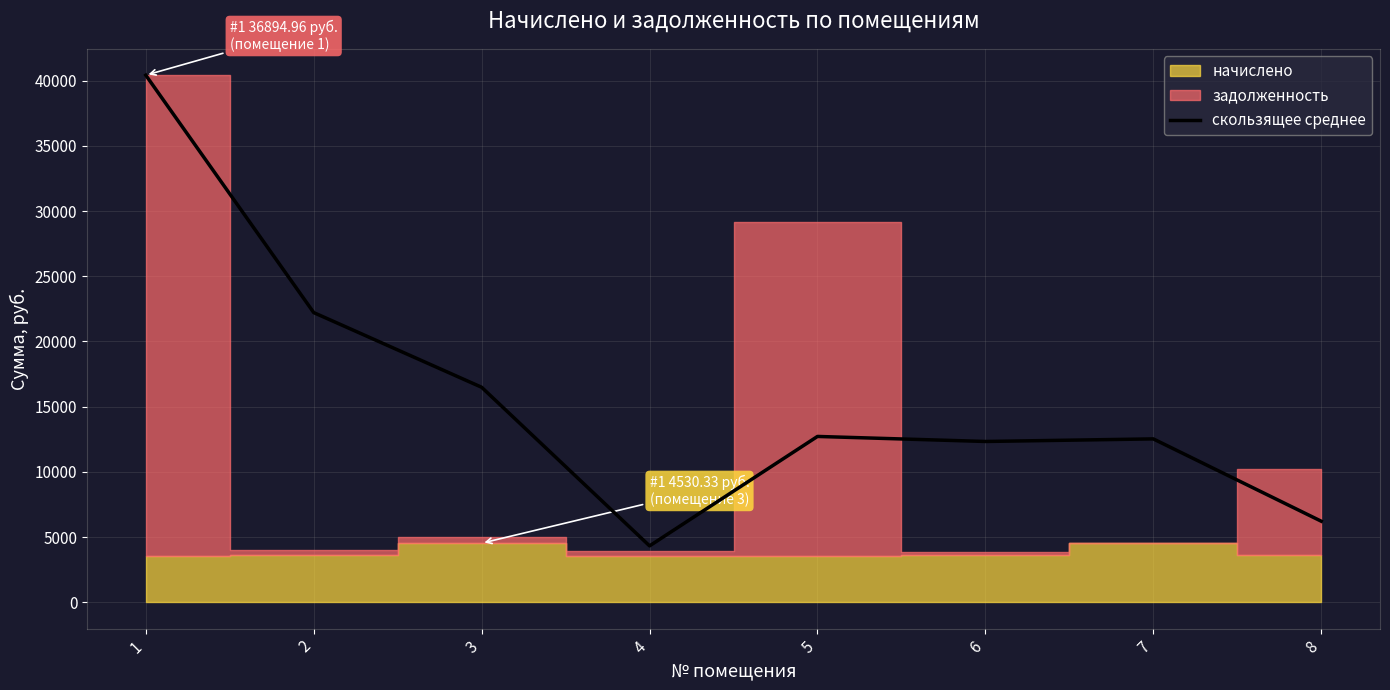

Reading left to right, list all the values displayed in this chart.

40421.5	22214.4	16487.5	4323.1	12716.2	12330.4	12528.1	6215.5